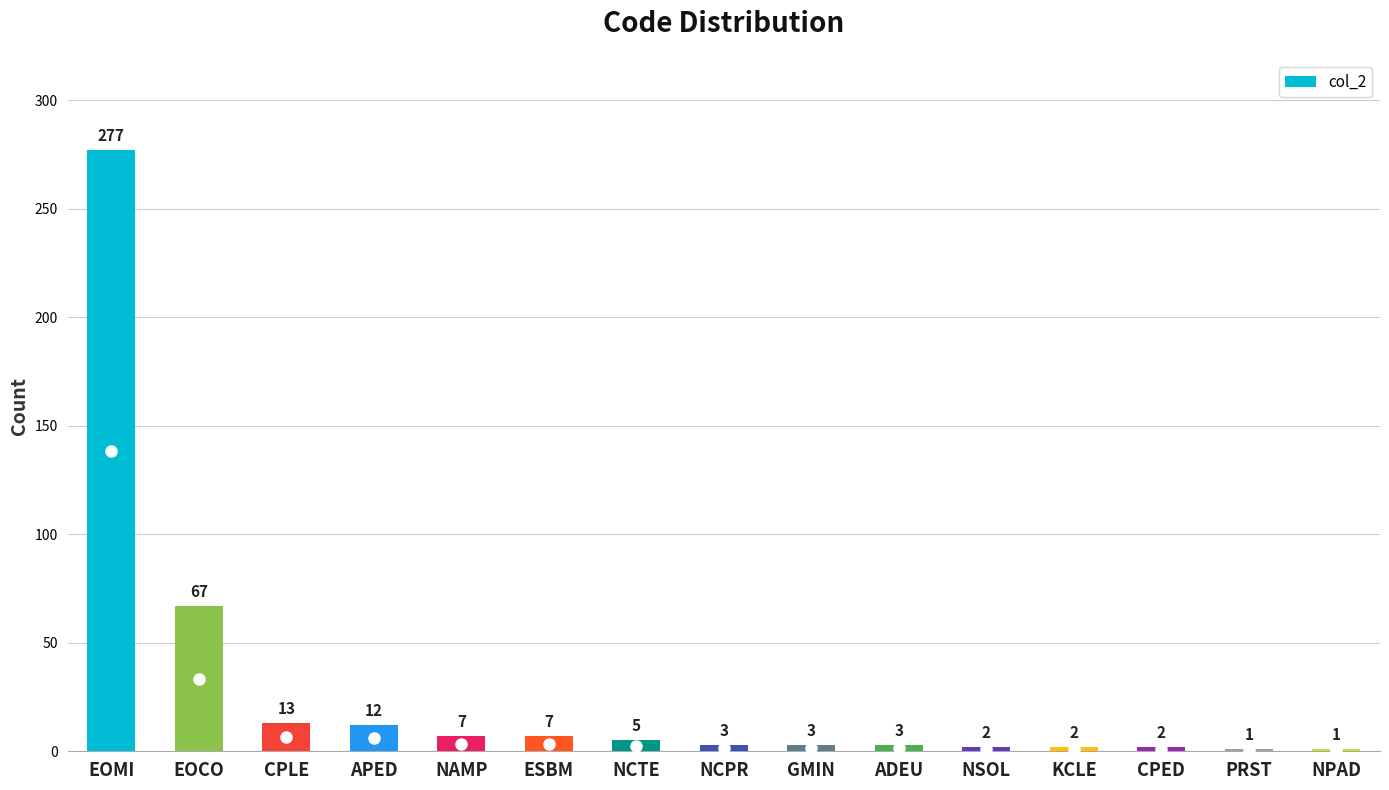

What is the difference between the values at NPAD and NSOL?

1